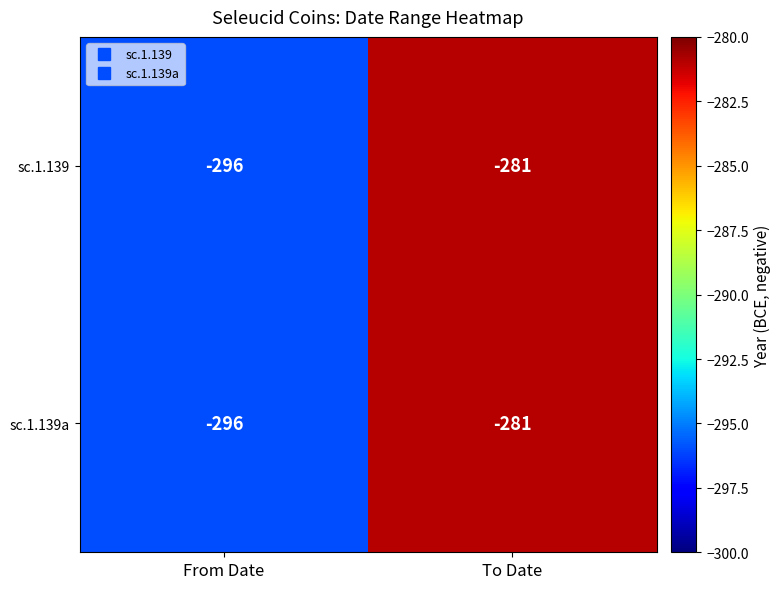

Is it true that sc.1.139 equals -281 at To Date?

True